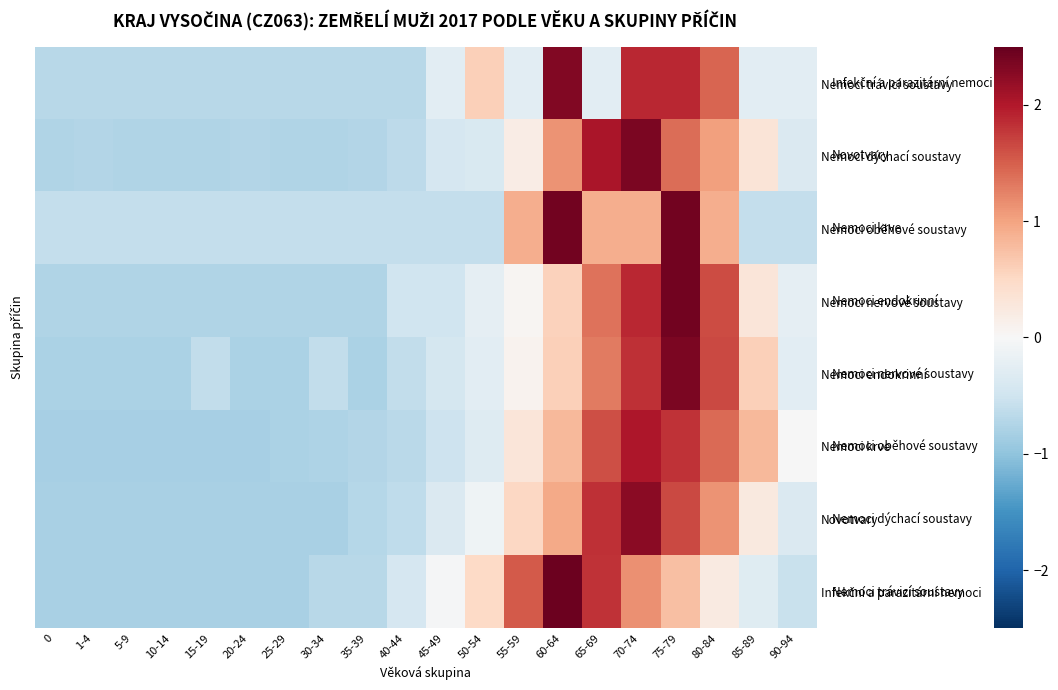

What is the lowest value of the Nemoci krve series?

-0.8